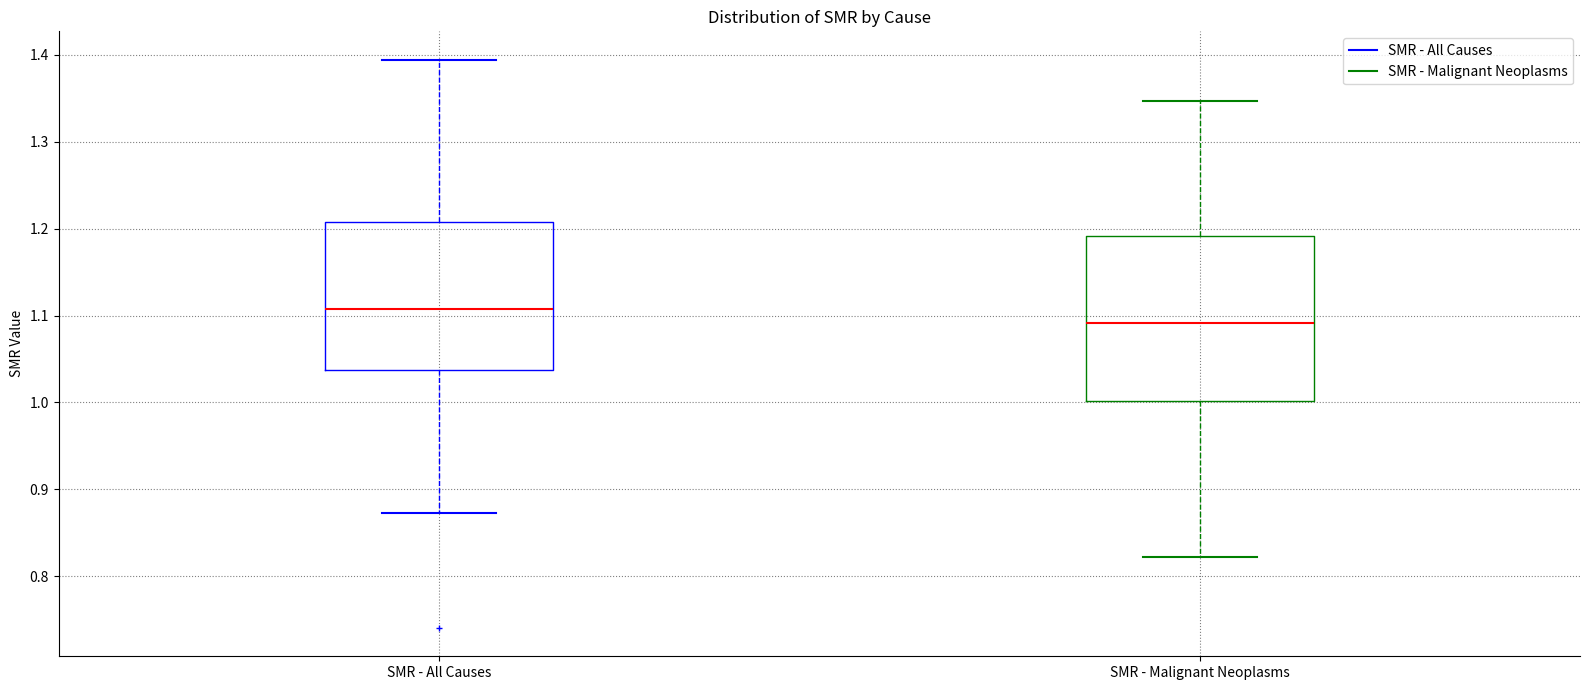

Where is the upper edge of the box for SMR - Malignant Neoplasms on the y-axis? The values are not printed on the chart, so give them approximately, as read against the axis.

1.19